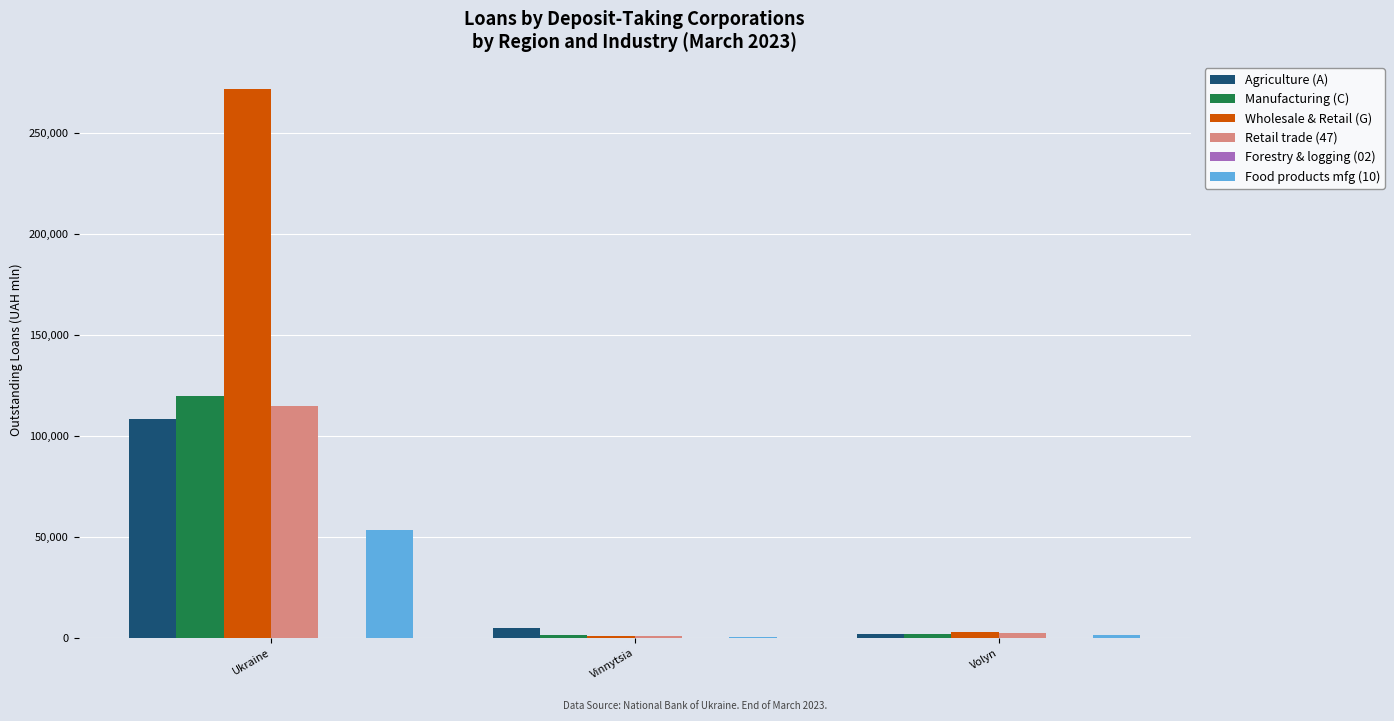

The value of Retail trade (47) at Ukraine is 114656.8. True or false?

True